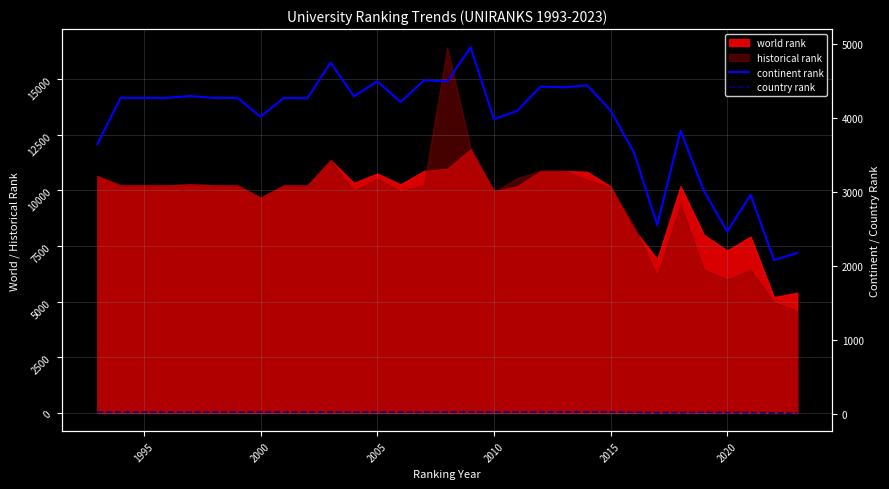

At how many categories does at least one series exceed 556?

31